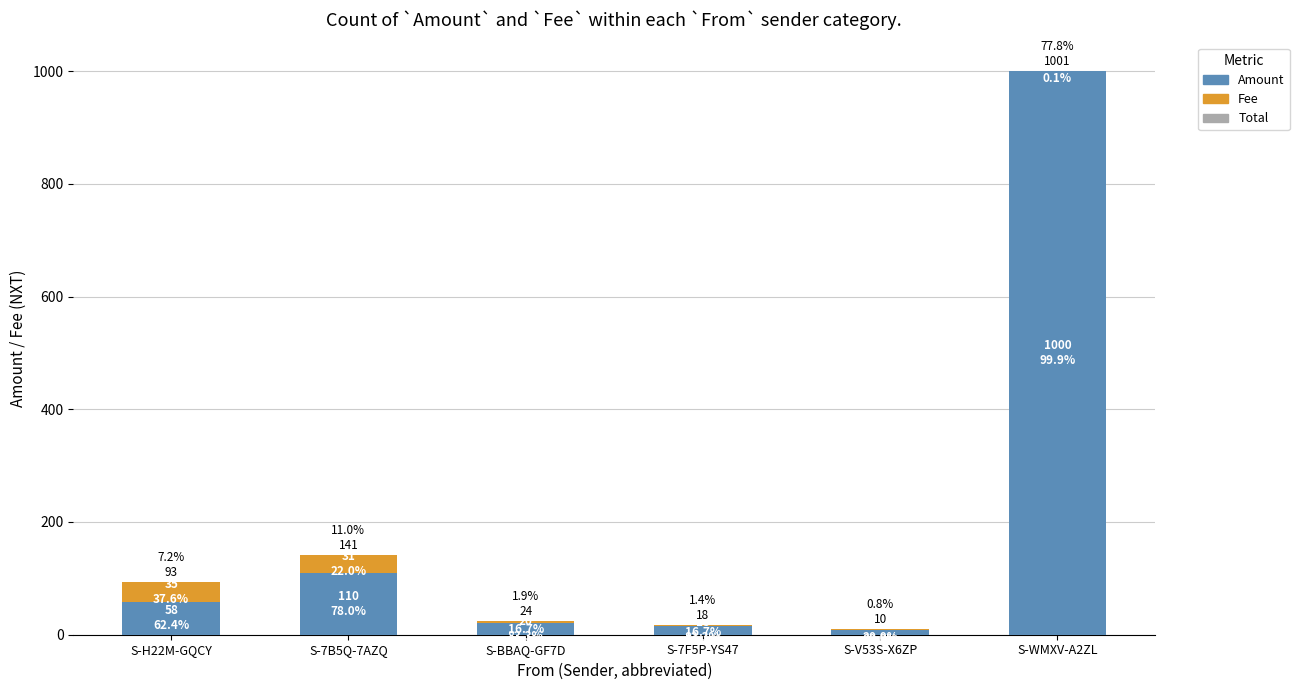

What is the average value of the Amount series?

201.8